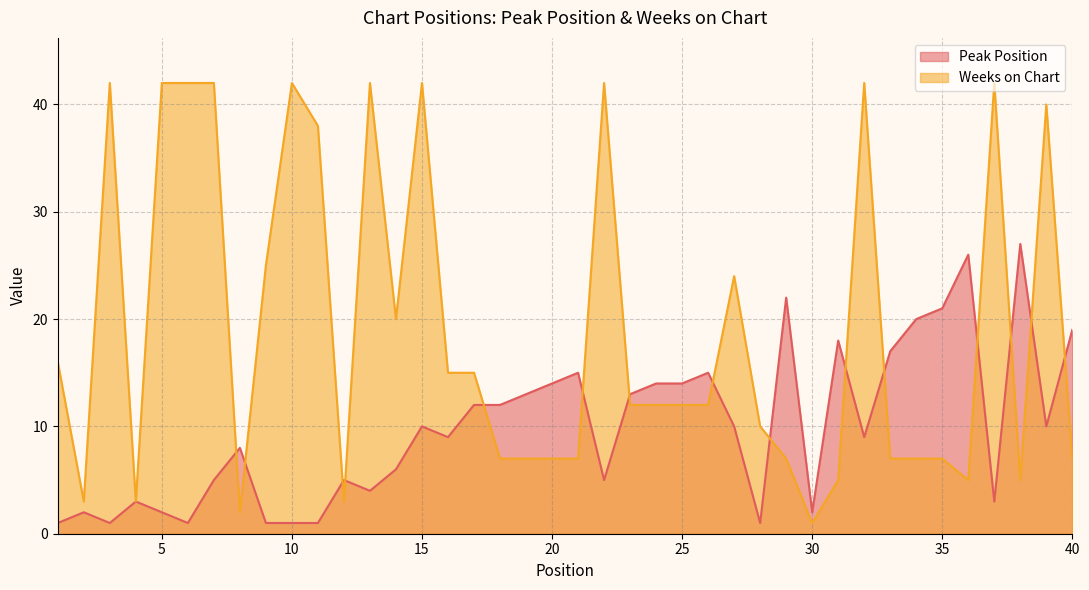

Where do Peak Position and Weeks on Chart first cross each other?

7 and 8